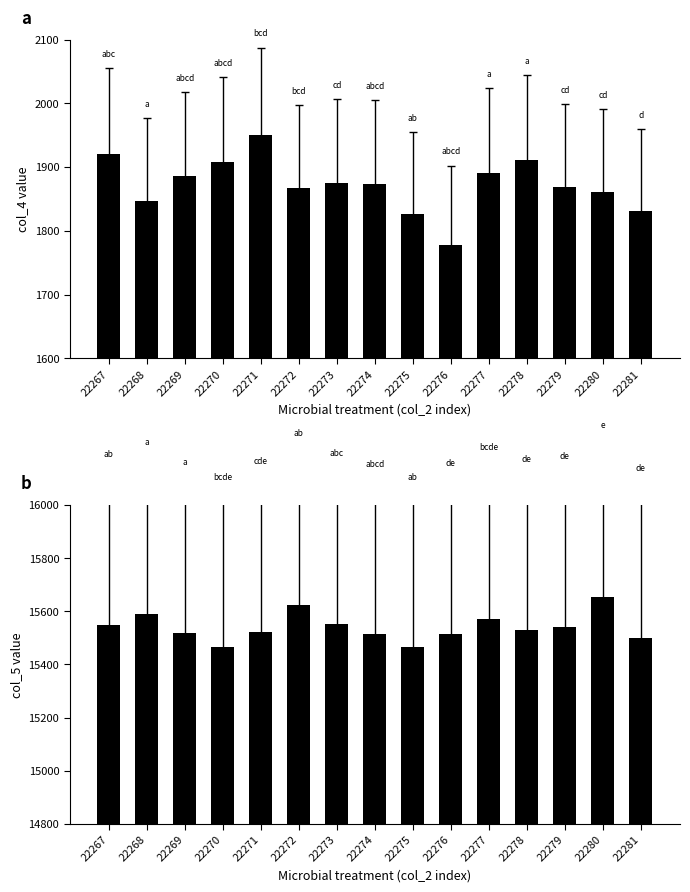

Reading left to right, extract all data points from this chart.

col_4: 22267=1921	22268=1847	22269=1886	22270=1908	22271=1951	22272=1867	22273=1875	22274=1874	22275=1827	22276=1778	22277=1891	22278=1911	22279=1868	22280=1861	22281=1831
col_5: 22267=15547	22268=15590	22269=15520	22270=15464	22271=15522	22272=15623	22273=15553	22274=15513	22275=15464	22276=15514	22277=15572	22278=15528	22279=15540	22280=15654	22281=15499